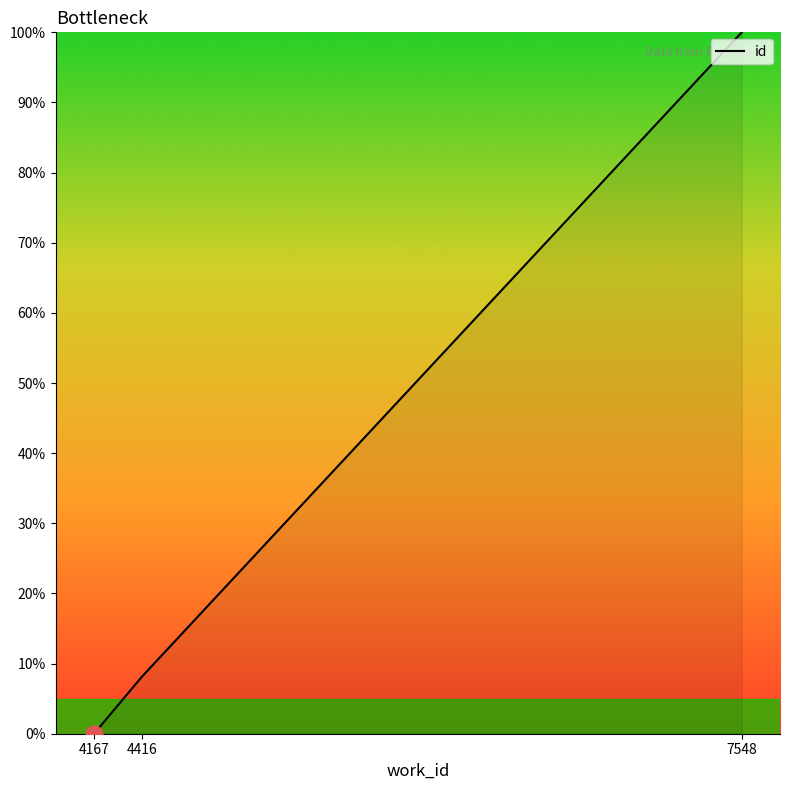

Reading left to right, what are all the values shown in this chart?

4167=0.0	4416=8.1	7548=100.0